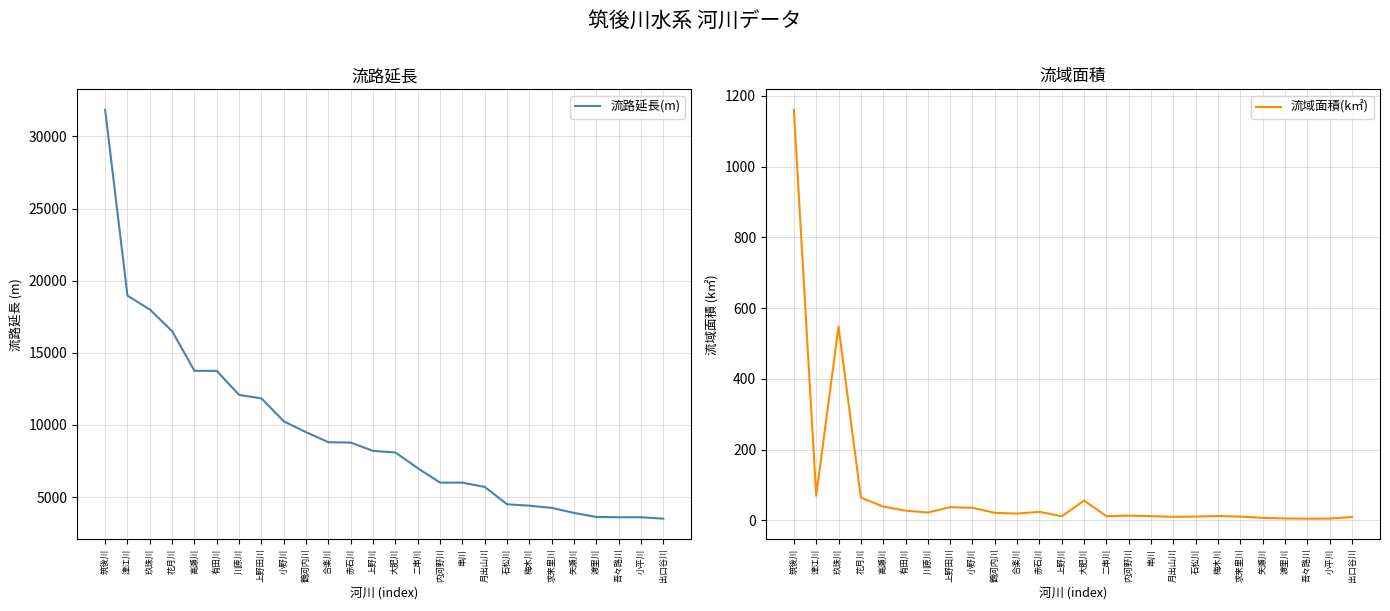

What is the total value across all series at 上野田川?

11877.2